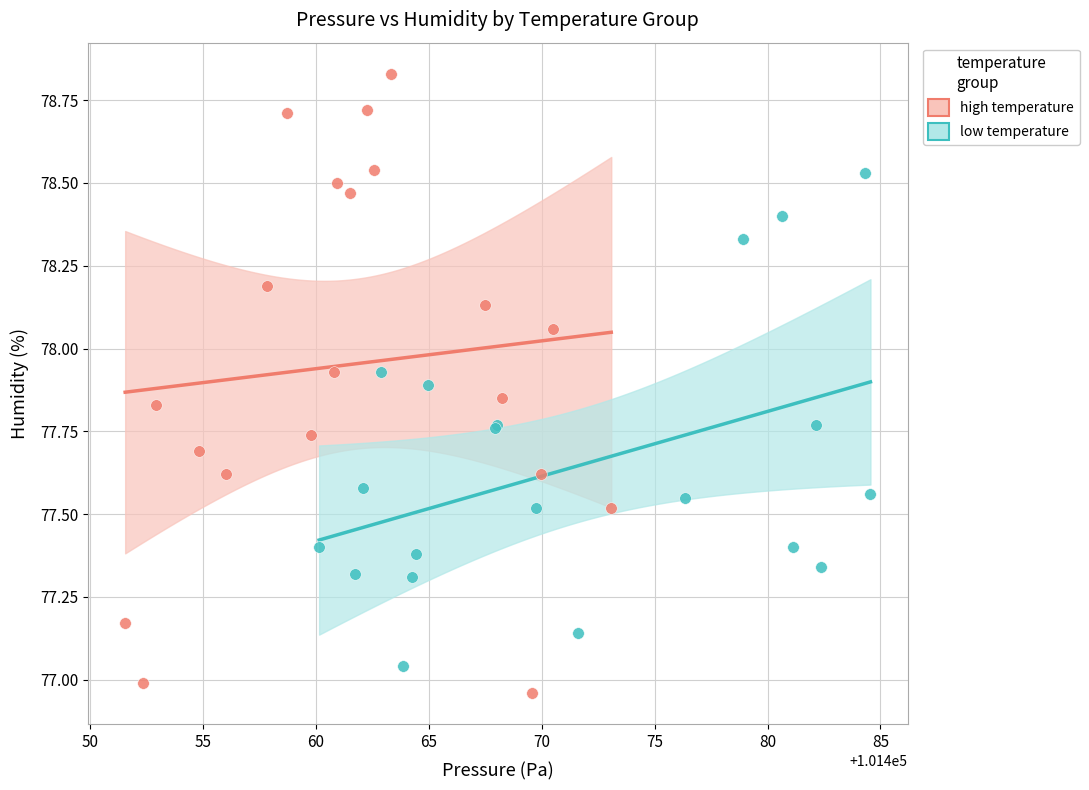

Which series has the widest spread of Y values?

high temperature